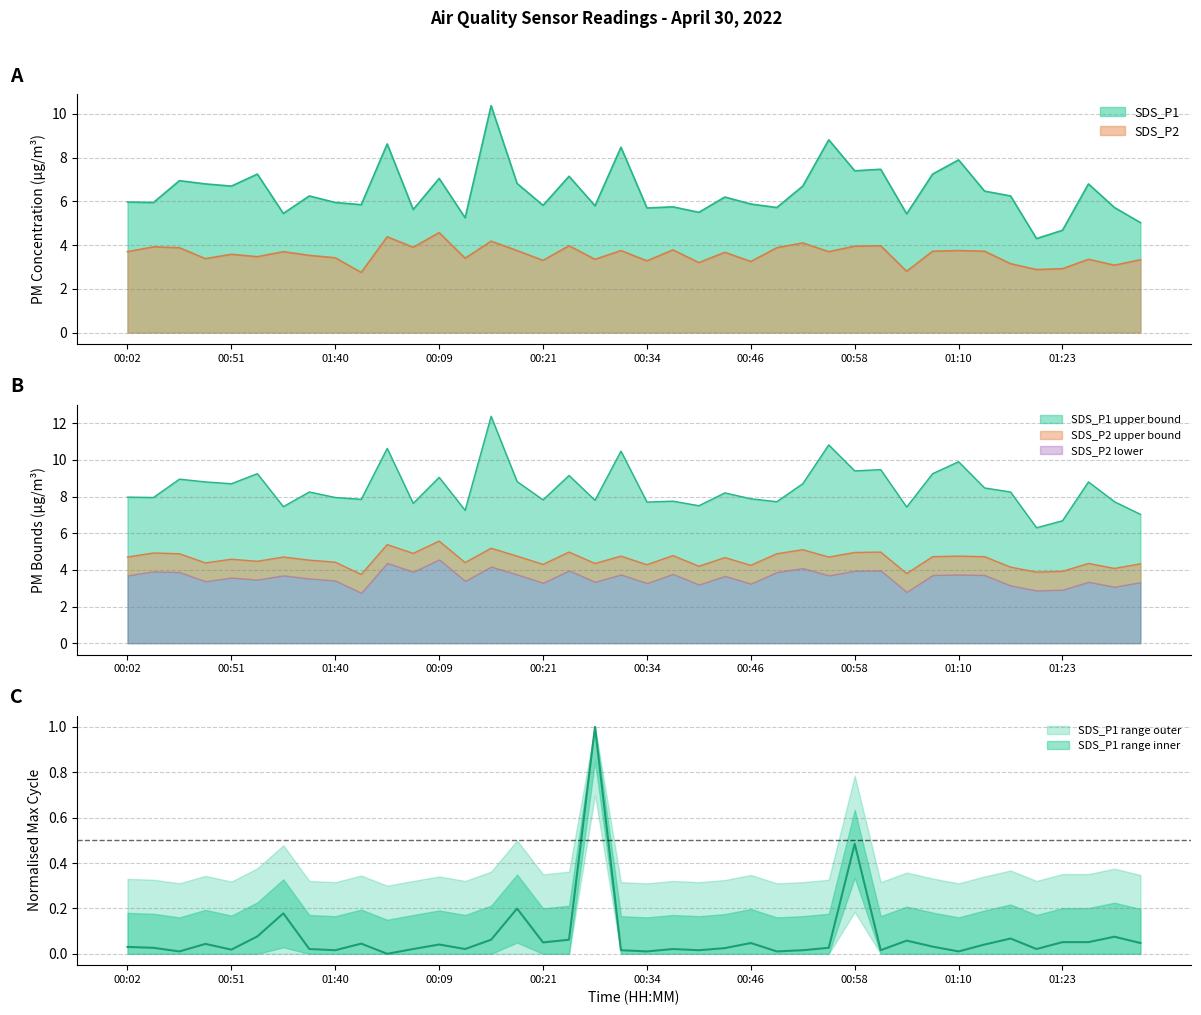

How many interior local peaks does the SDS_P1 series have?

14